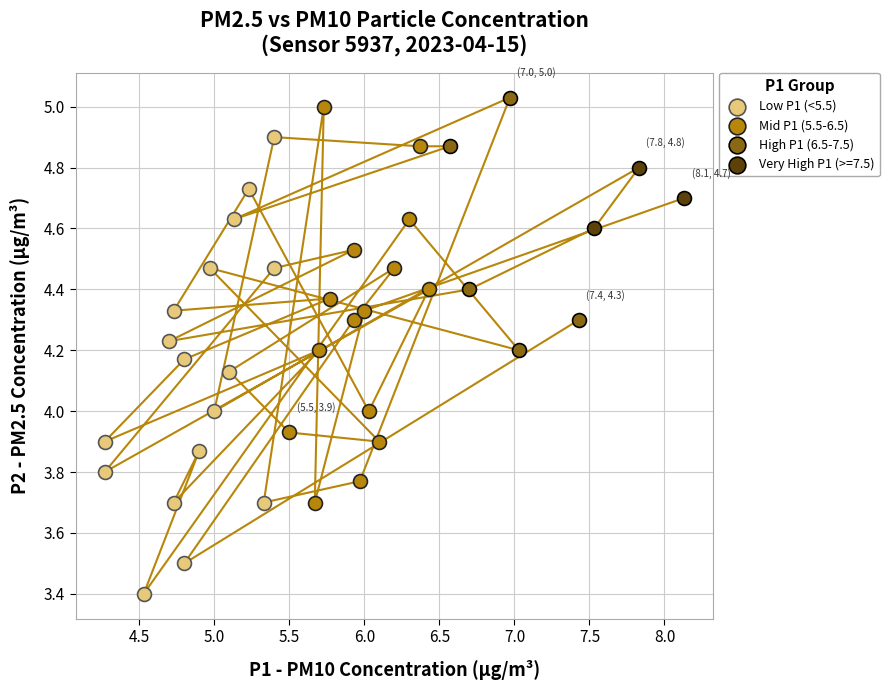

Which series contains the lowest Y value?

Low P1 (<5.5)